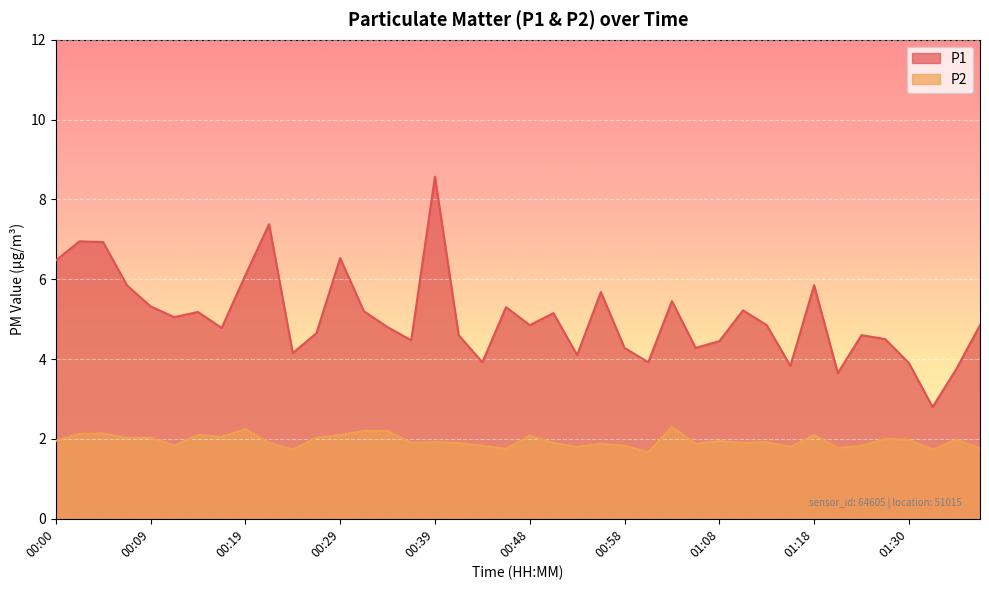

List the series in order of their overall mean, highest first.

P1, P2